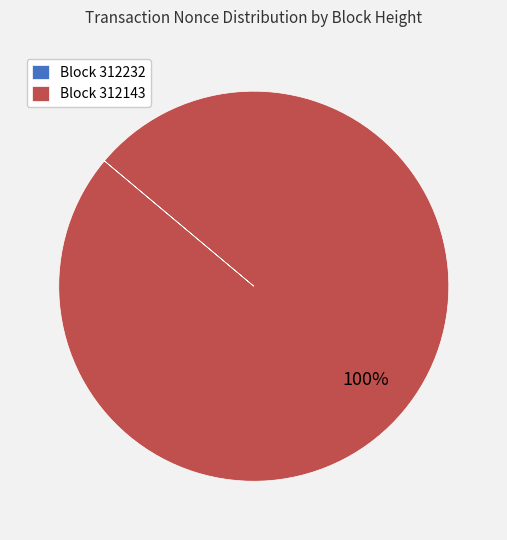

To the nearest percent, what portion does Block 312143 represent?

100%